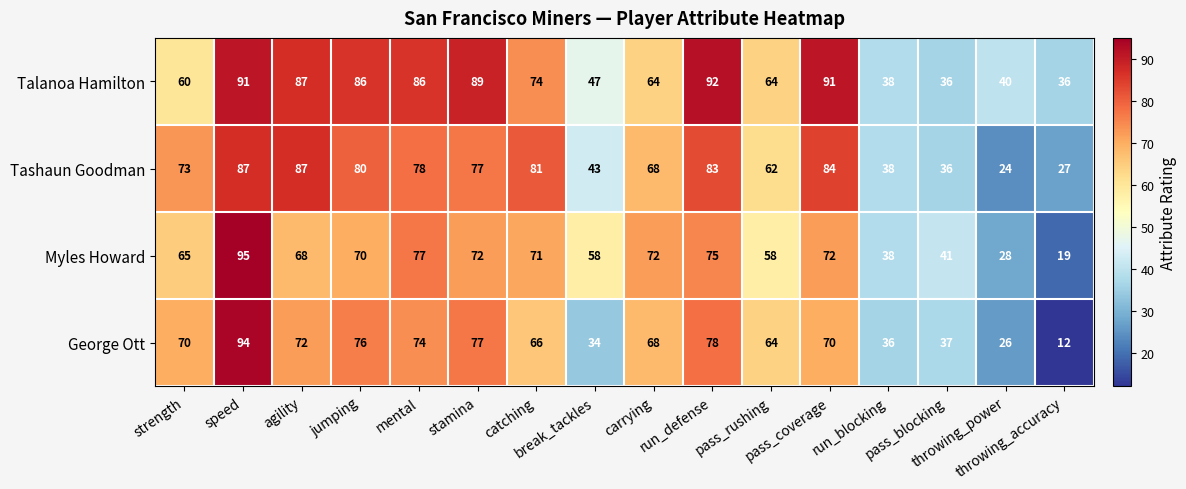

At how many categories does at least one series exceed 20?

16